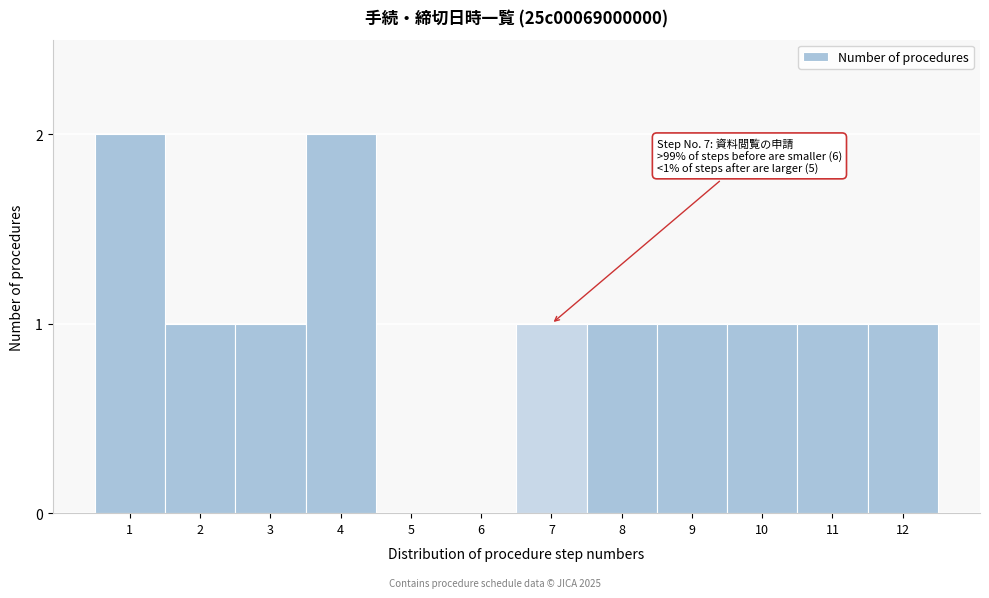

Reading left to right, list all the values displayed in this chart.

1=2	2=1	3=1	4=2	5=0	6=0	7=1	8=1	9=1	10=1	11=1	12=1